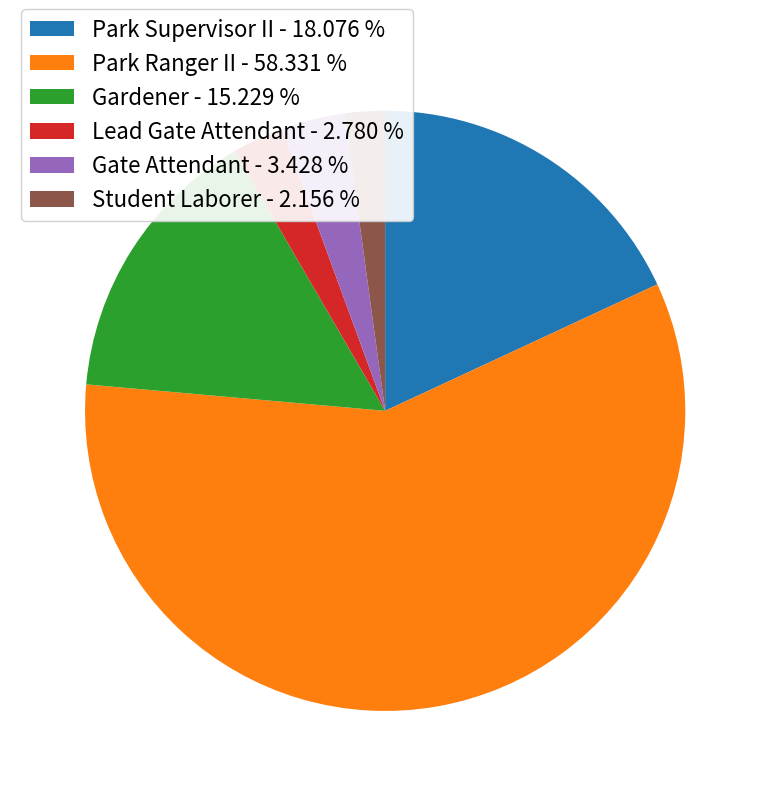

Combined, do Student Laborer - 2.156 % and Park Supervisor II - 18.076 % account for over 50%?

No